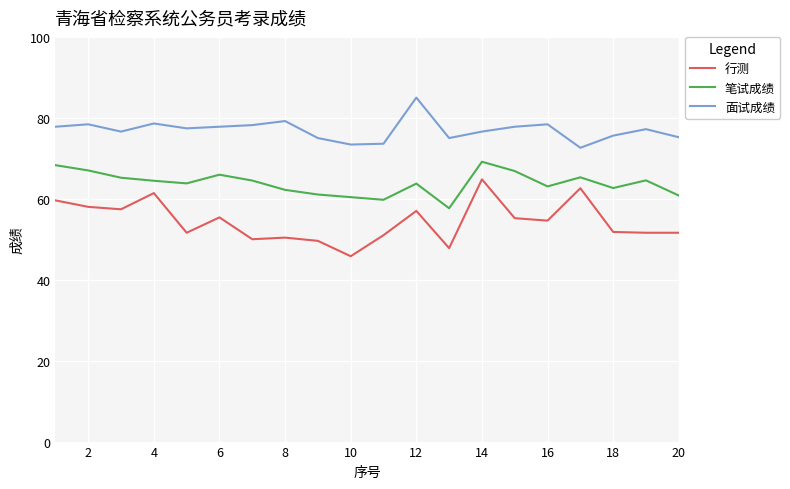

True or false: 笔试成绩 and 行测 intersect in this chart.

False